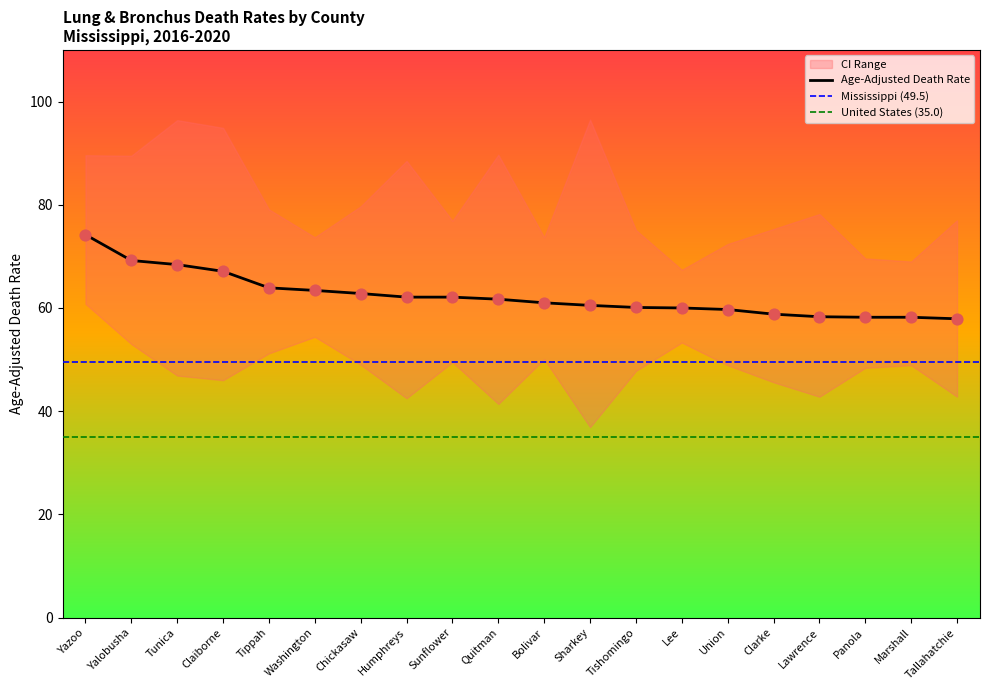

The value of Age-Adjusted Death Rate at Union is 59.7. True or false?

True